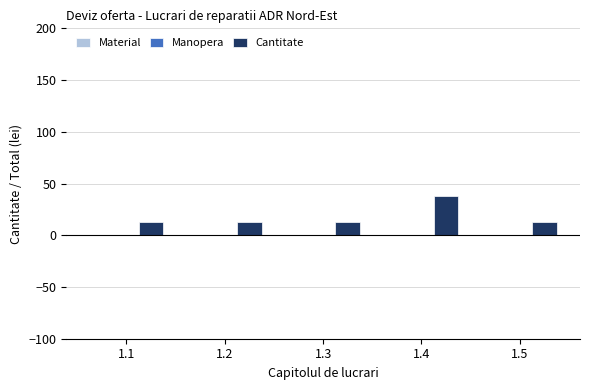

The value at 1.4 is 58.7. True or false?

False